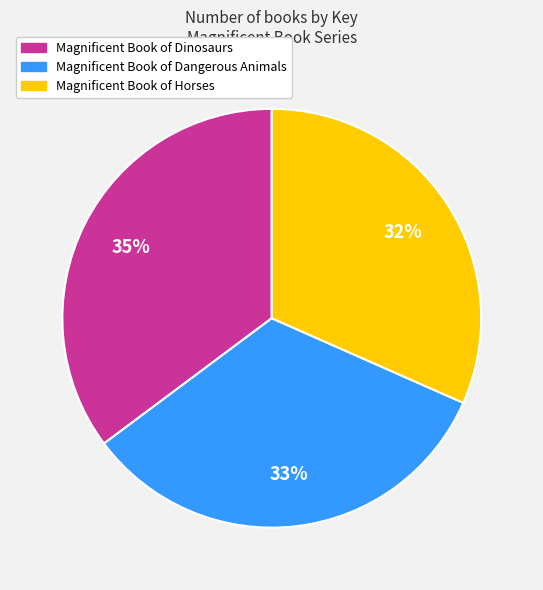

To the nearest percent, what is the average slice percentage?

33%